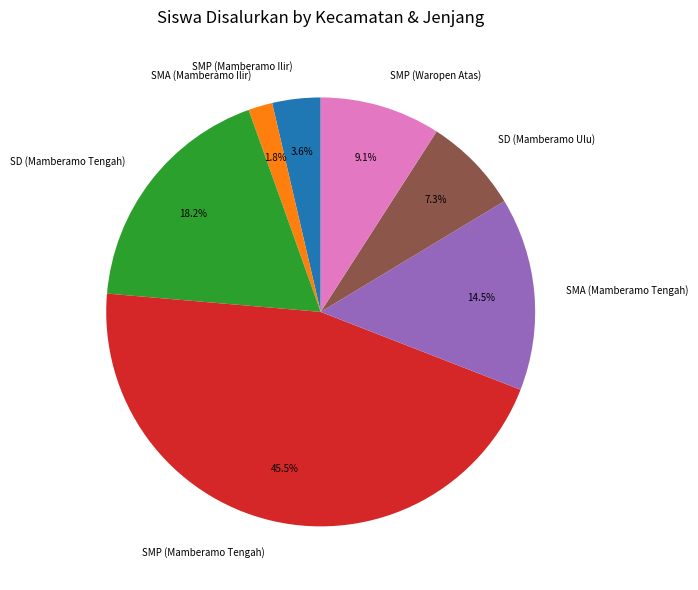

How much of the chart is everything except SD (Mamberamo Tengah)?

81.8%